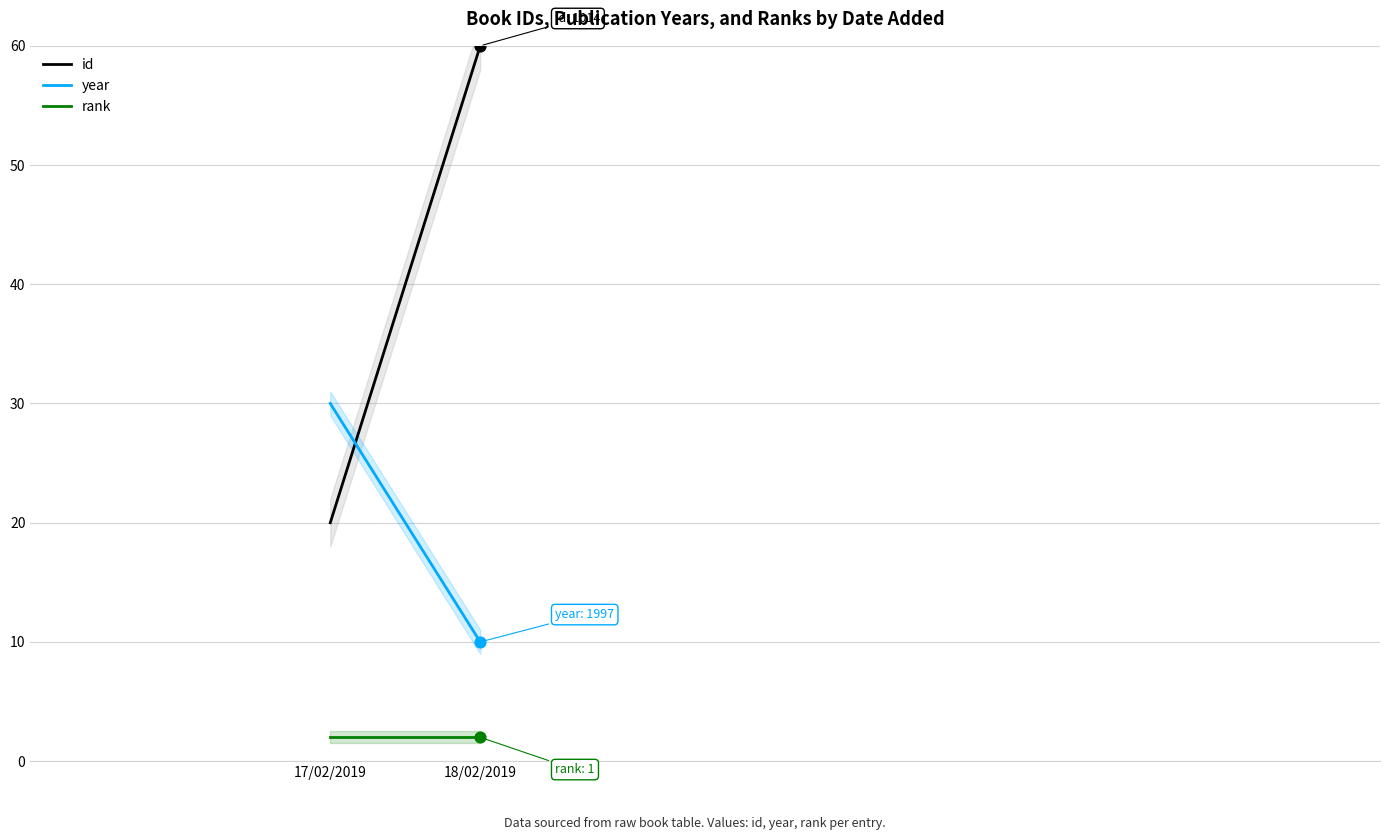

Which series contains the lowest Y value?

rank